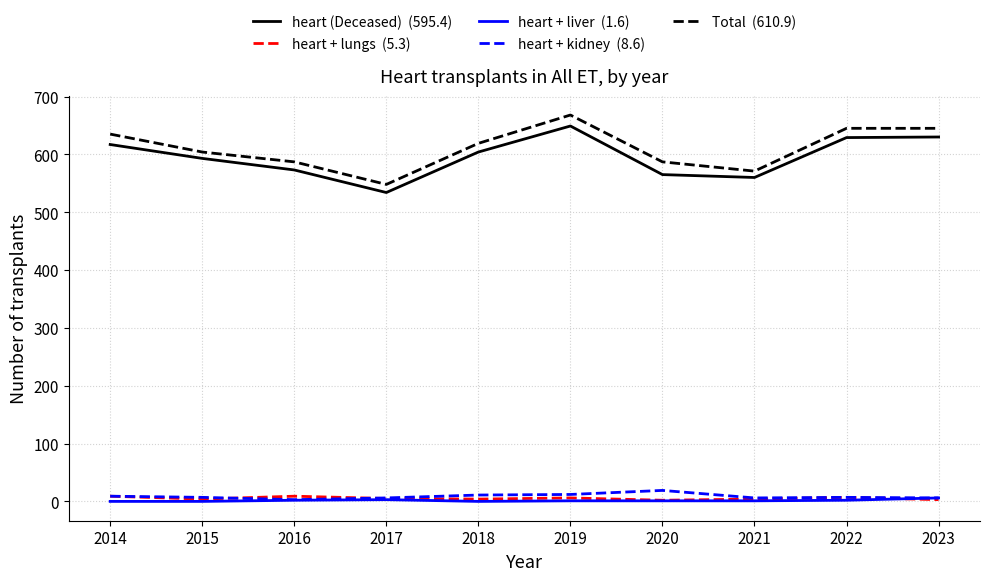

At which category does the chart reach its peak across all series?

2019